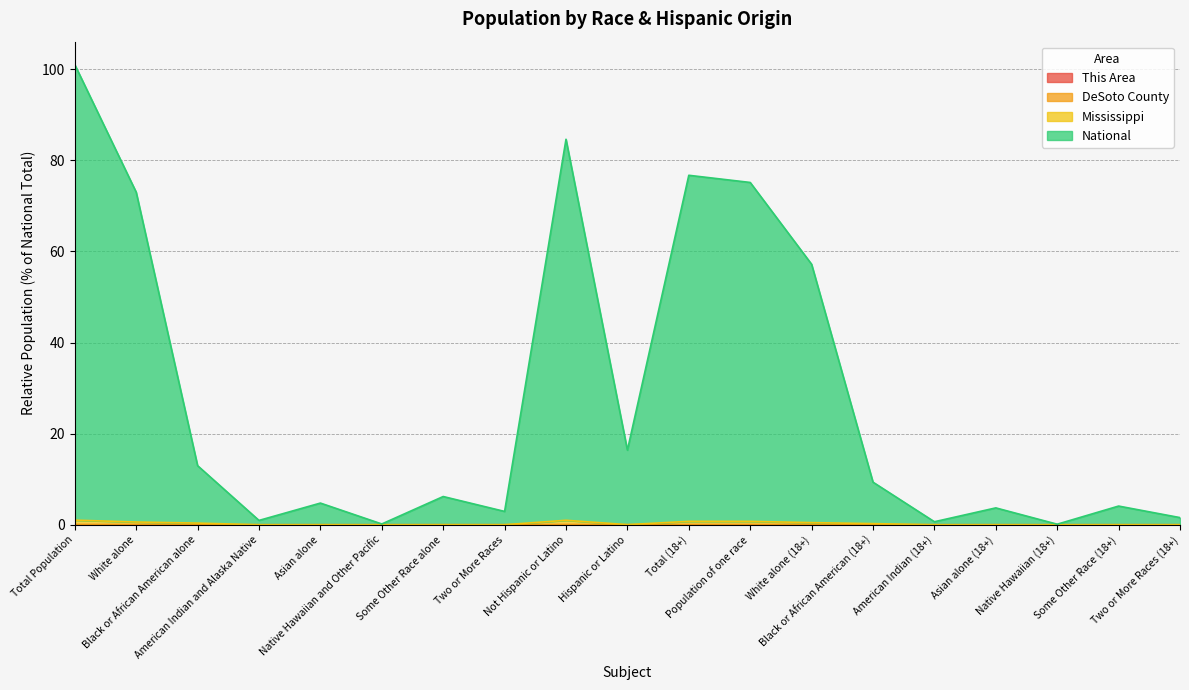

The value of National at Asian alone (18+) is 1.4. True or false?

False